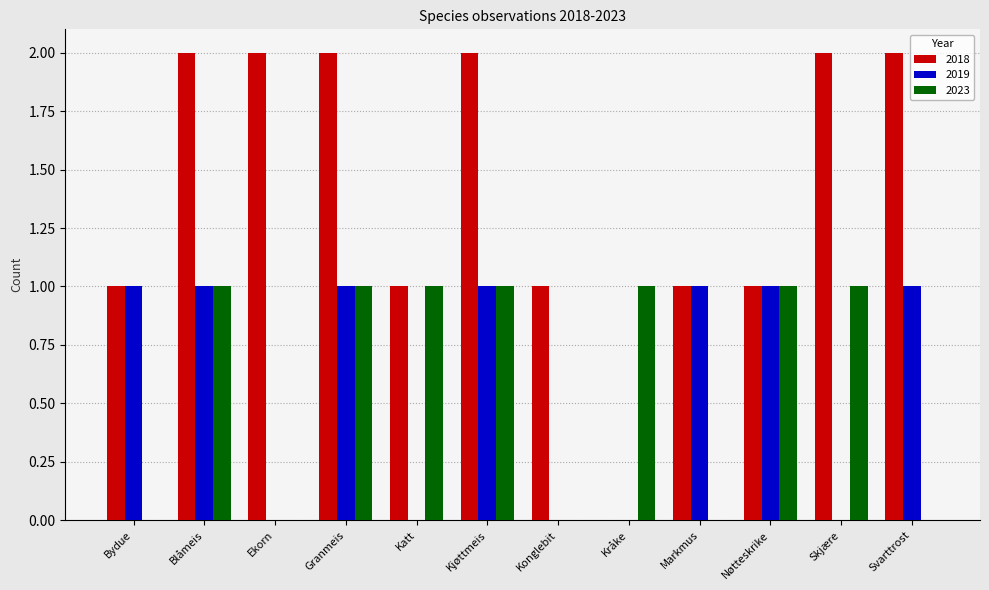

The value of 2018 at Konglebit is 0. True or false?

False